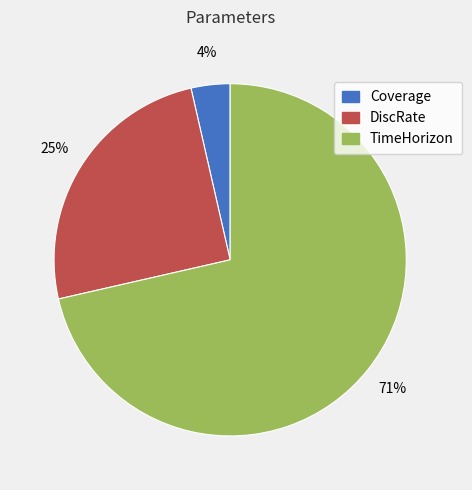

To the nearest percent, what portion does TimeHorizon represent?

71%